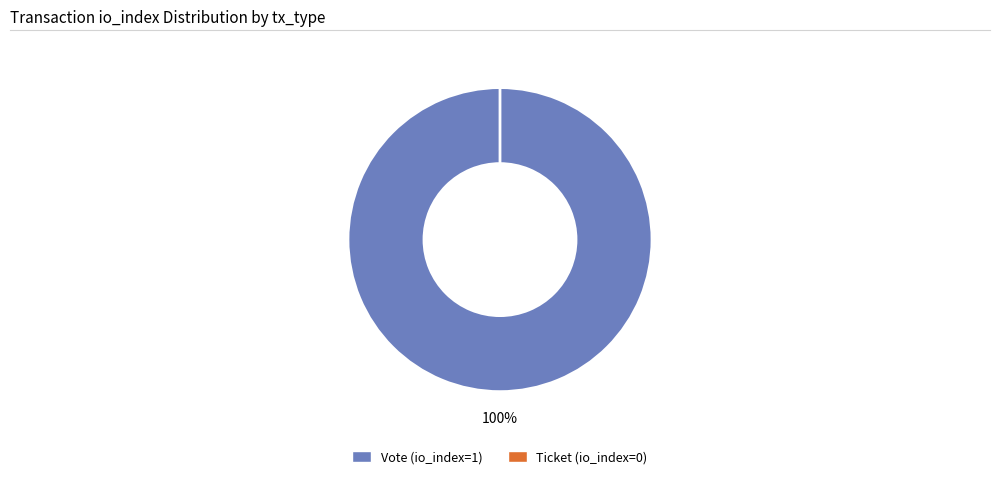

How many segments does this pie chart have?

2